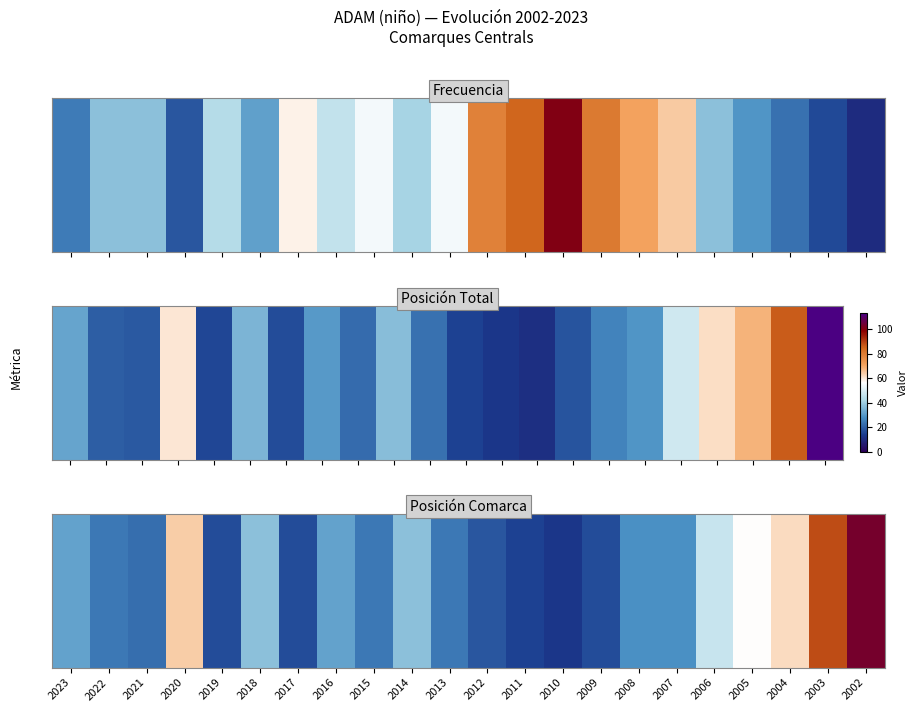

Is it true that the value at 2014 is 20?

True